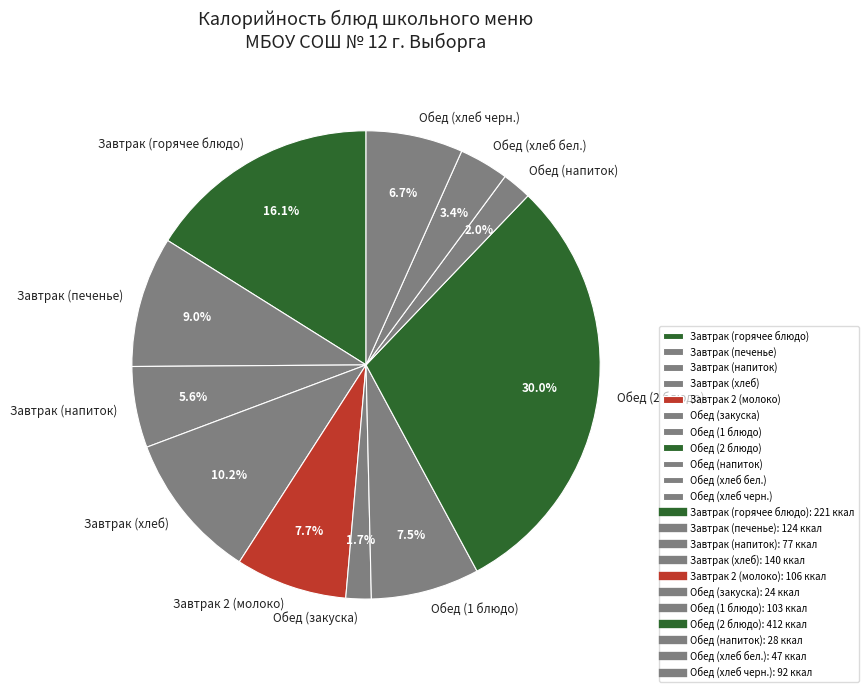

Combined, what portion of the pie is Обед (напиток) and Завтрак (горячее блюдо)?

18.1%